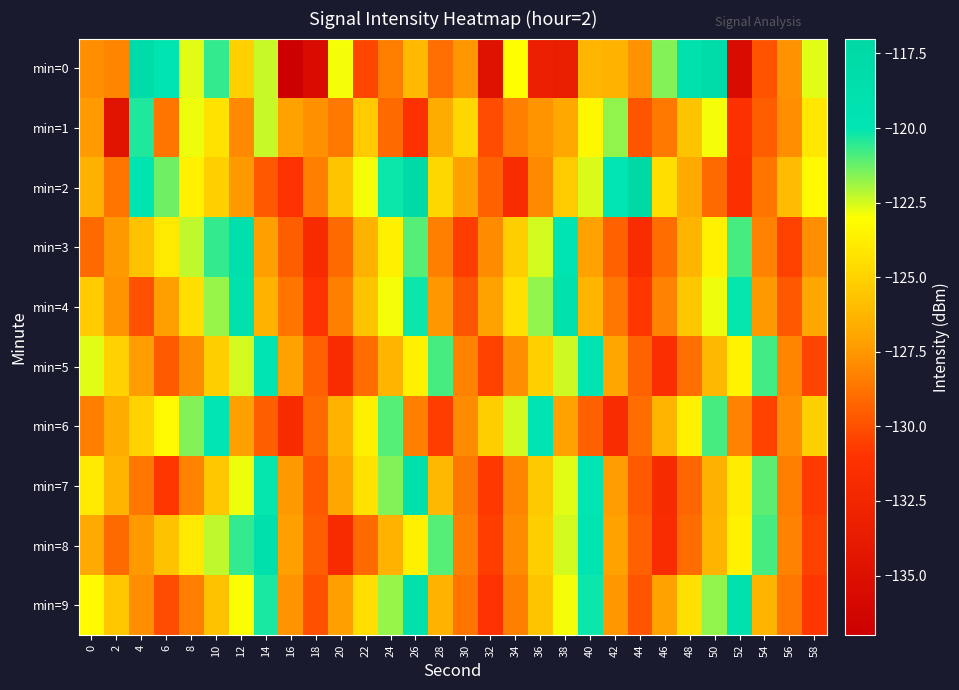

Count the number of data series in this chart.

10